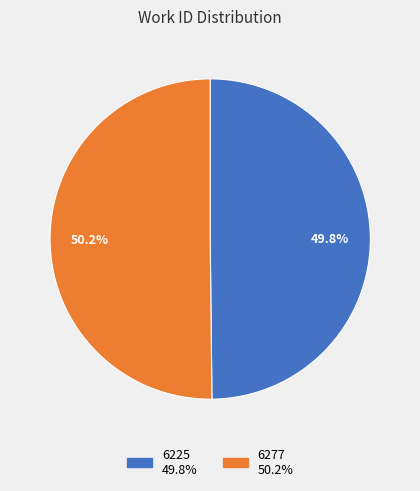

How many slices are in this pie chart?

2